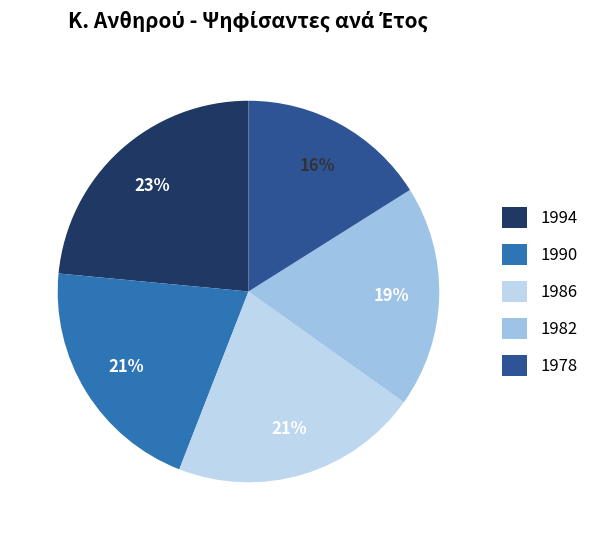

Which slice is the largest?

1994